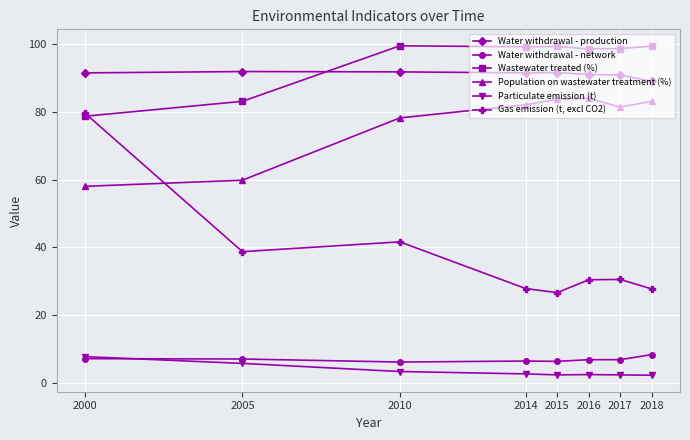

True or false: Particulate emission (t) and Population on wastewater treatment (%) cross at least once.

False